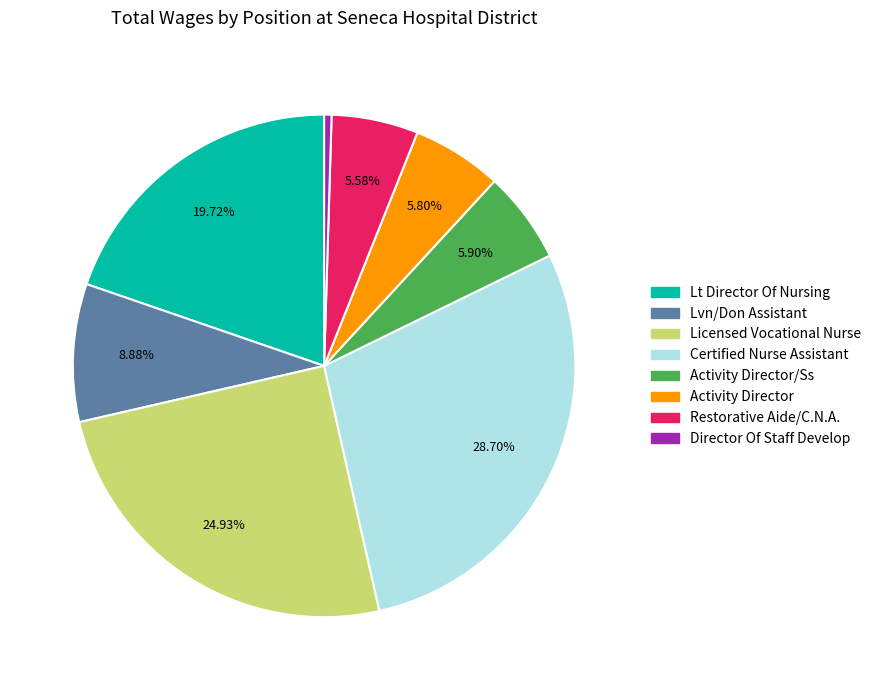

Is there a majority slice in this chart?

No